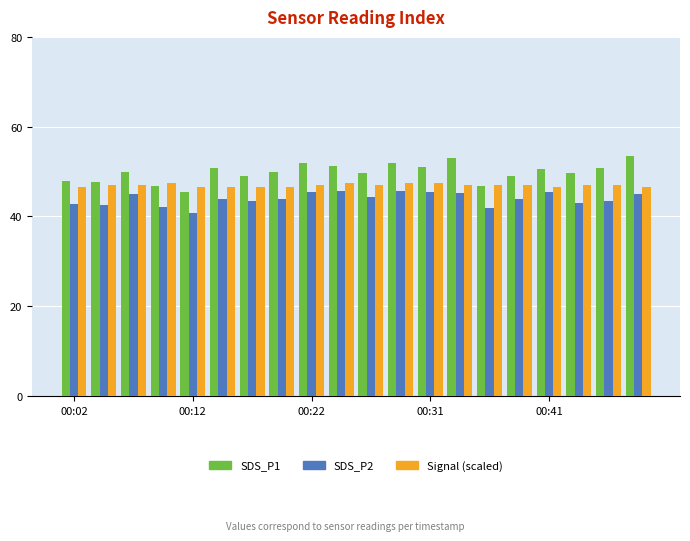

What is the minimum value shown in the chart?

40.8